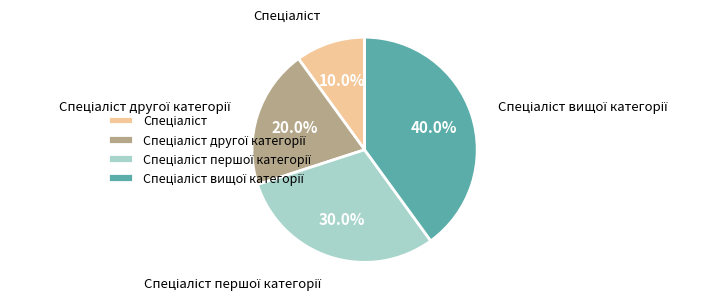

Is there any slice that represents more than half of the pie?

No